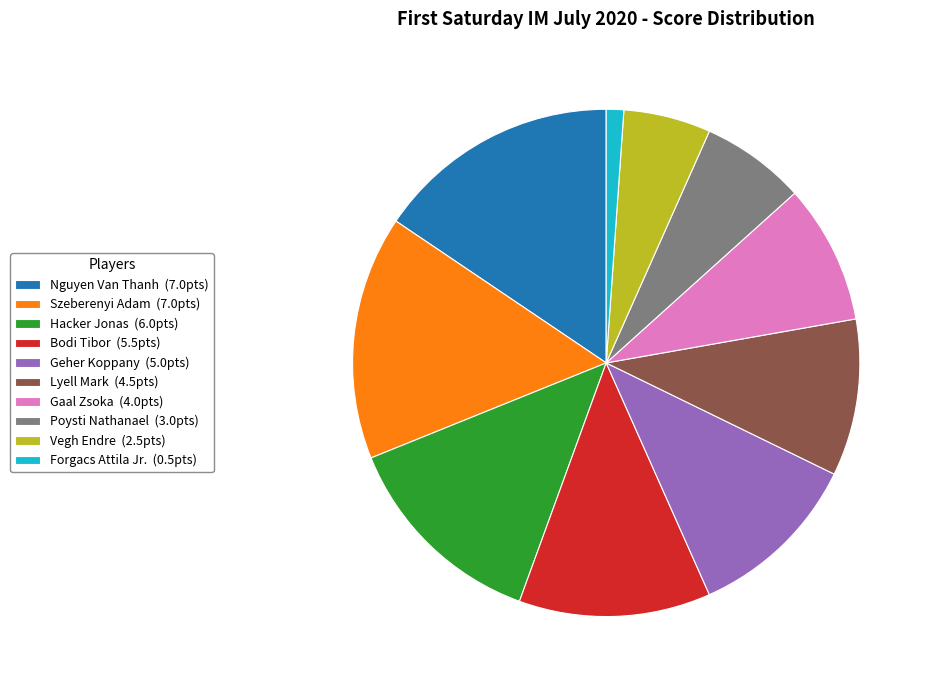

Is Nguyen Van Thanh (7.0pts) the majority of the pie?

No